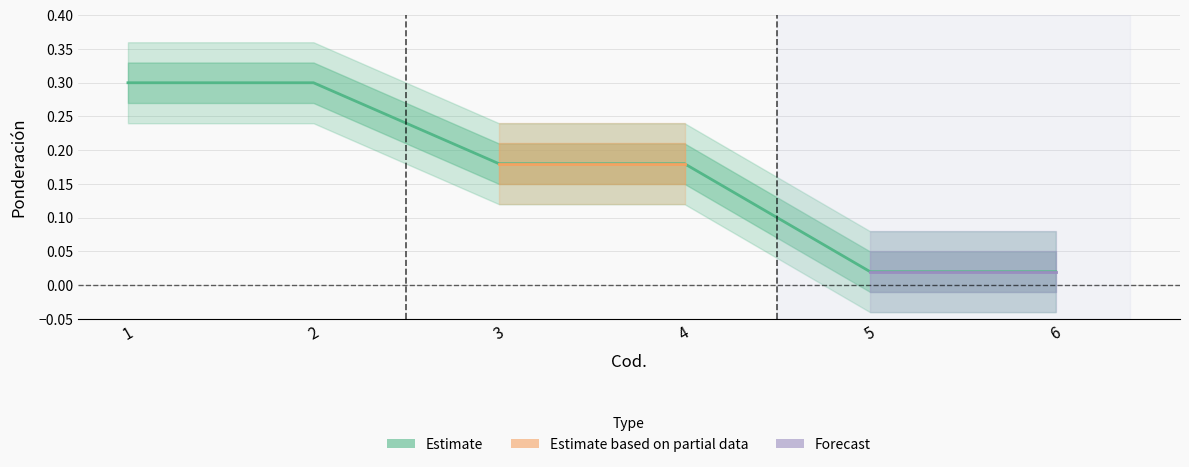

What is the value of the 2nd point from the left?

0.3